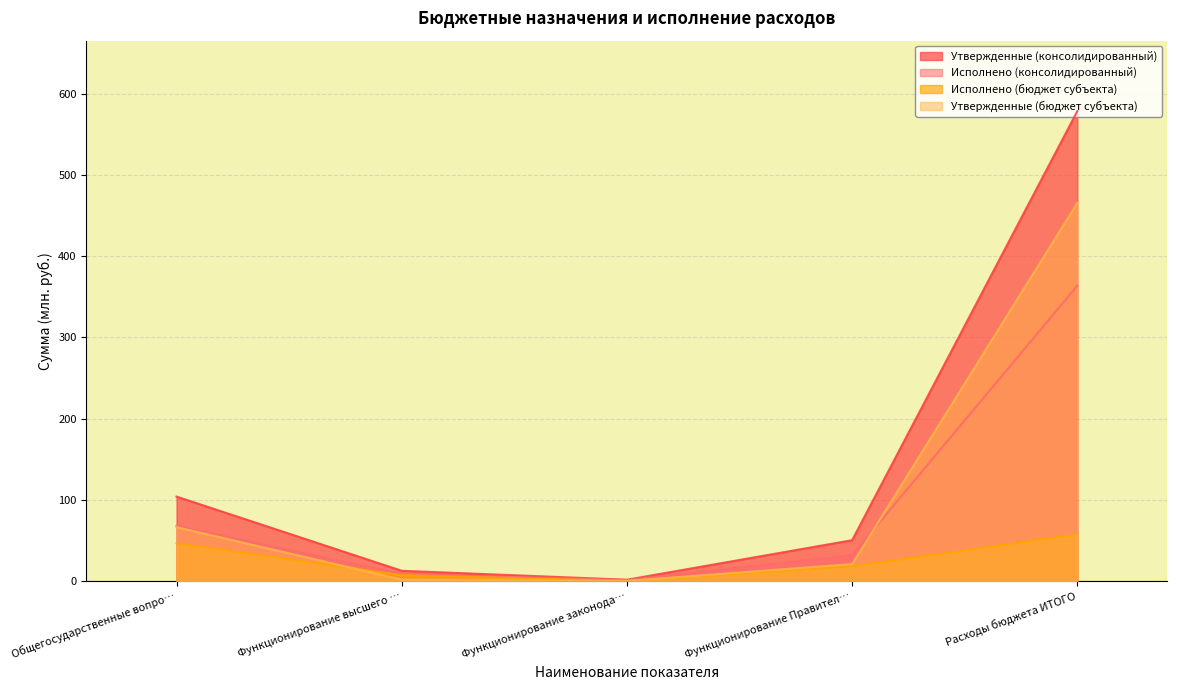

Count the number of categories in the chart.

5